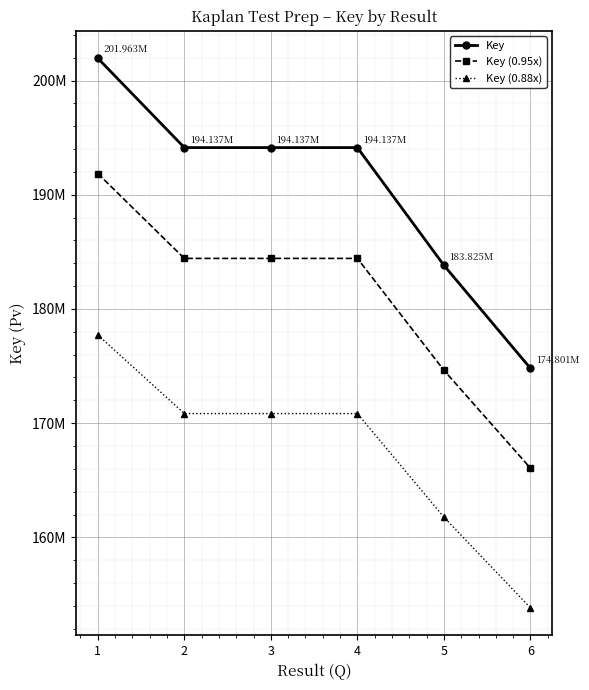

True or false: Key and Key (0.95x) intersect in this chart.

False